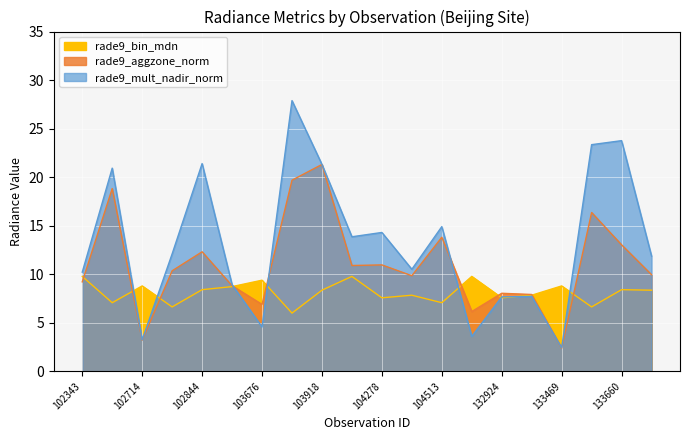

What is the difference between the second highest and minimum values in the rade9_aggzone_norm series?

17.3